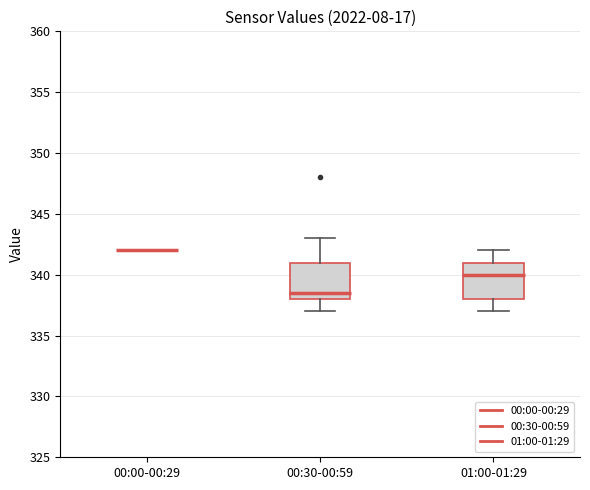

Reading left to right, read every box against the y-axis: the position of its median line, the range the box covers, and the ends of its whiskers. The values are not printed on the chart, so give them approximately, as read against the axis.

00:00-00:29: box collapsed to a line at 342.0, whiskers 342.0 to 342.0
00:30-00:59: median 338.5, box 338.0 to 341.0, whiskers 337.0 to 343.0
01:00-01:29: median 340.0, box 338.0 to 341.0, whiskers 337.0 to 342.0